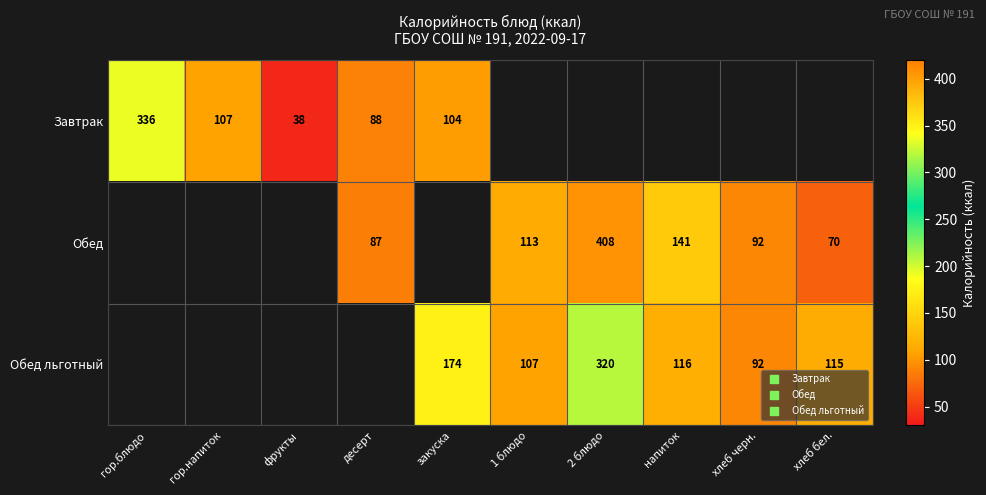

What is the maximum value shown in the chart?

407.8